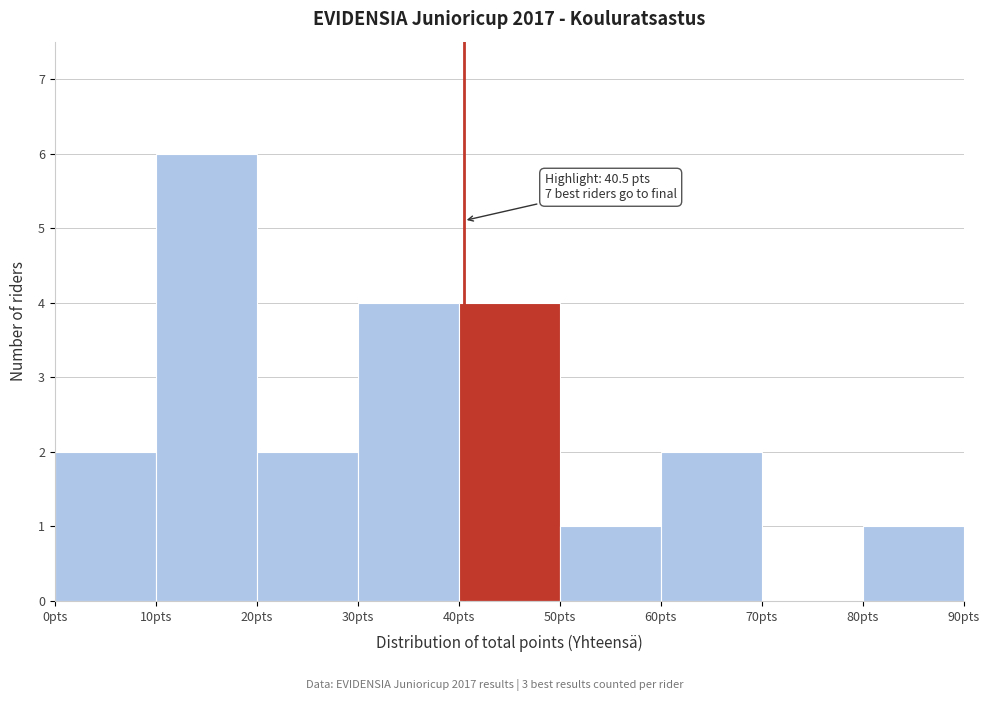

Which range on the x-axis has the tallest bar?

10 to 20